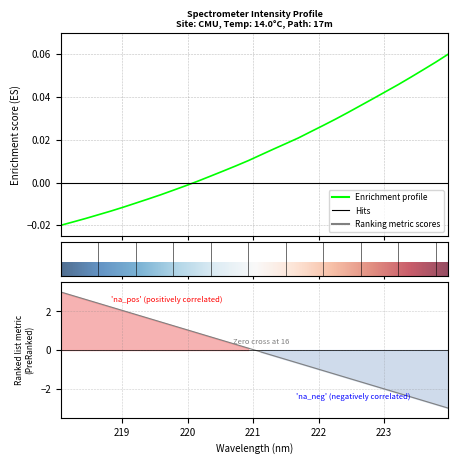

True or false: the data shows -0.0 at 218.0596.

True